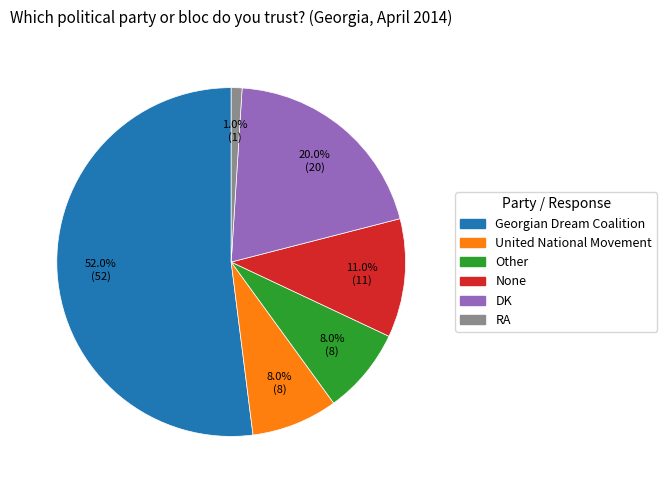

How many segments does this pie chart have?

6